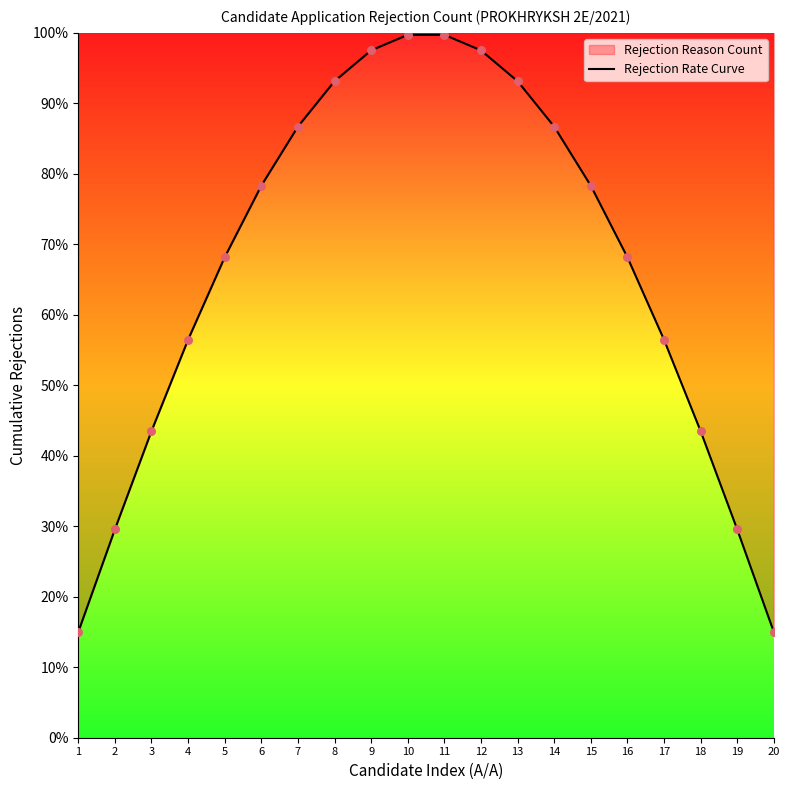

Approximately how many times larger is the value at 2 compared to 7?

0.3